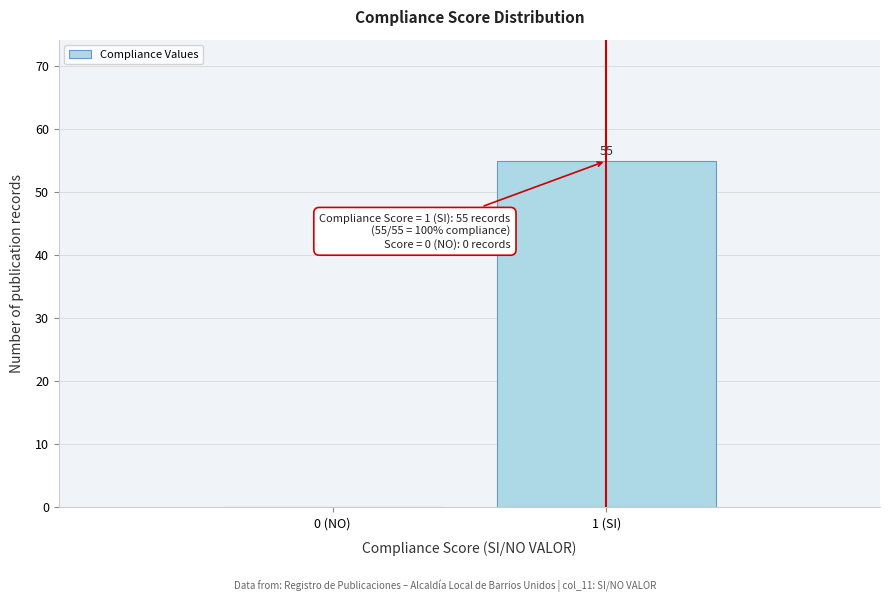

Reading right to left, list all the values displayed in this chart.

1 (SI)=55	0 (NO)=0